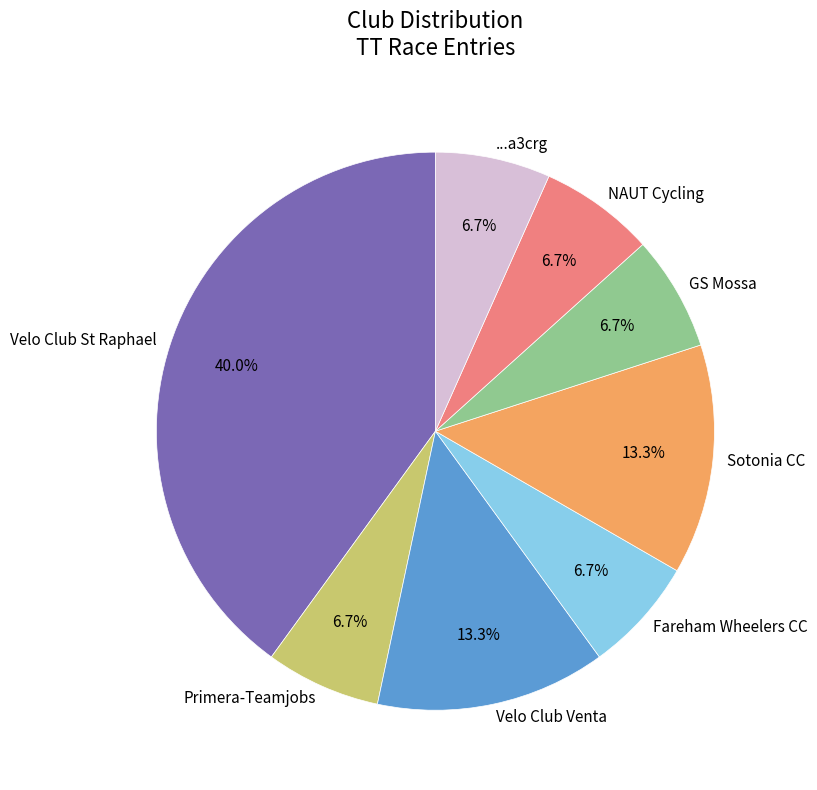

Is the sum of Primera-Teamjobs and Sotonia CC greater than half?

No